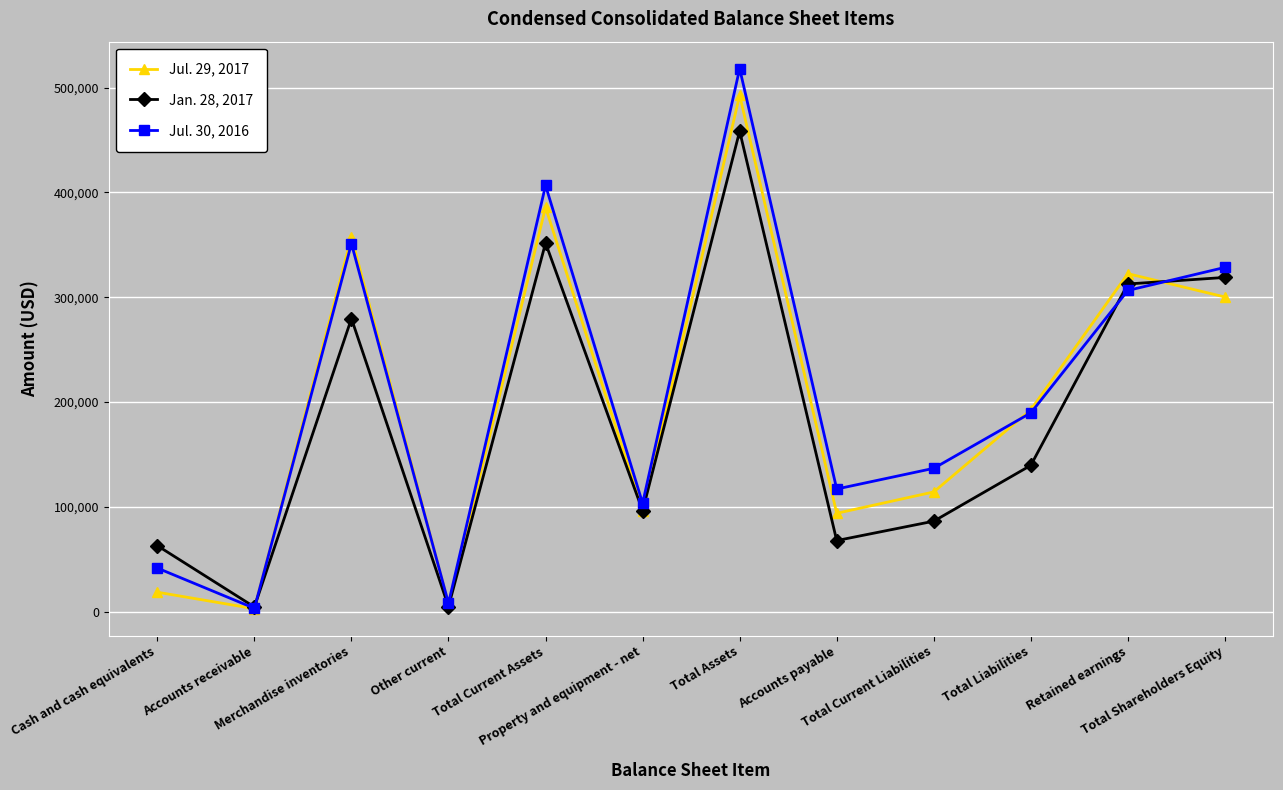

Is it true that Jul. 30, 2016 equals 270803 at Total Liabilities?

False